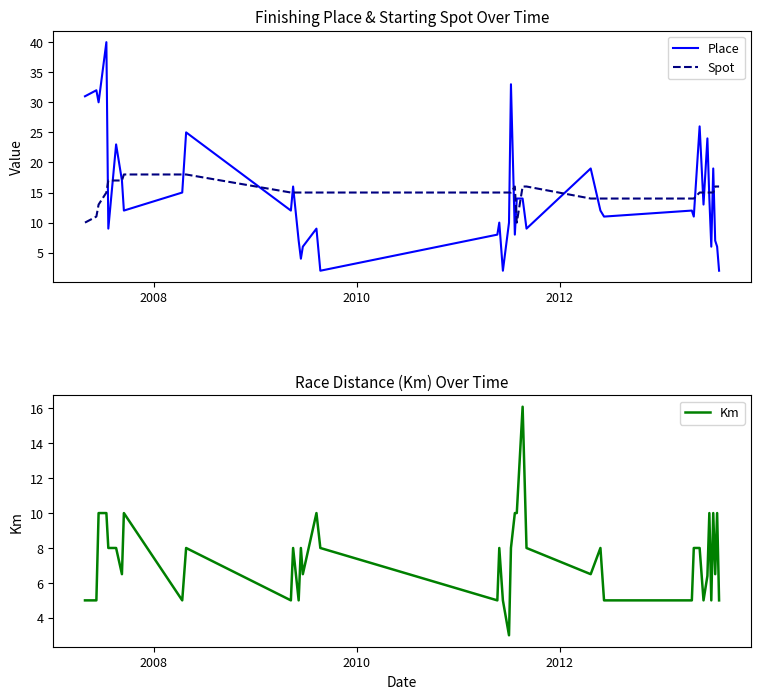

What is the maximum value for Place?

40